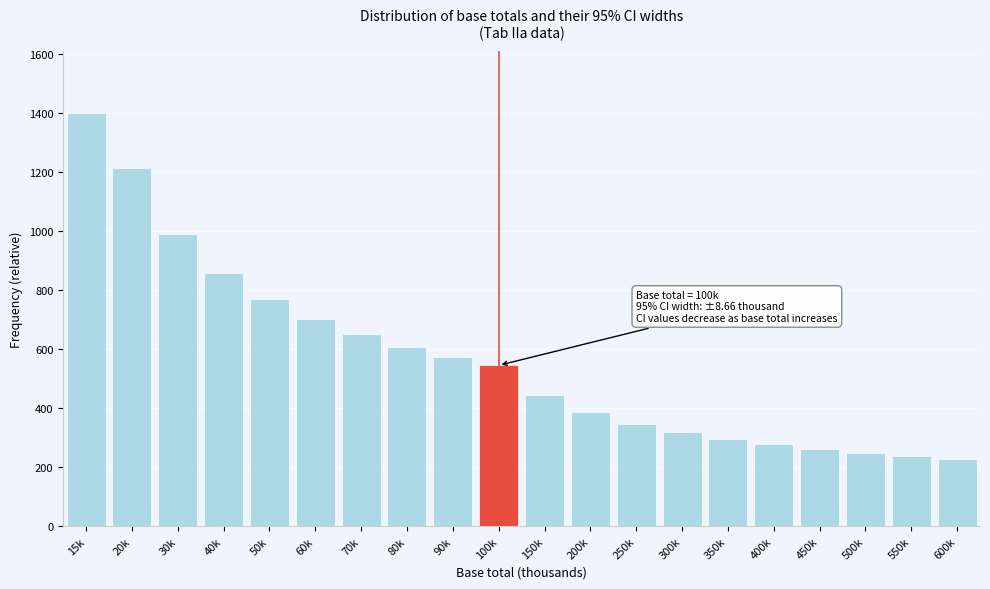

Reading right to left, extract all data points from this chart.

229.0	238.4	249.3	262.0	277.1	295.4	318.1	347.5	387.4	446.1	544.8	573.9	608.4	650.0	701.7	768.2	858.3	990.7	1212.5	1400.0